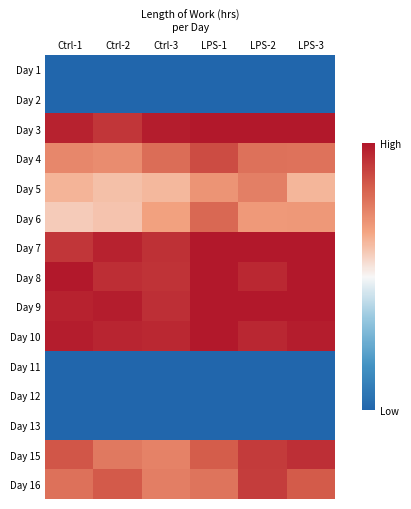

Which series has the largest range (max minus min)?

Day 6